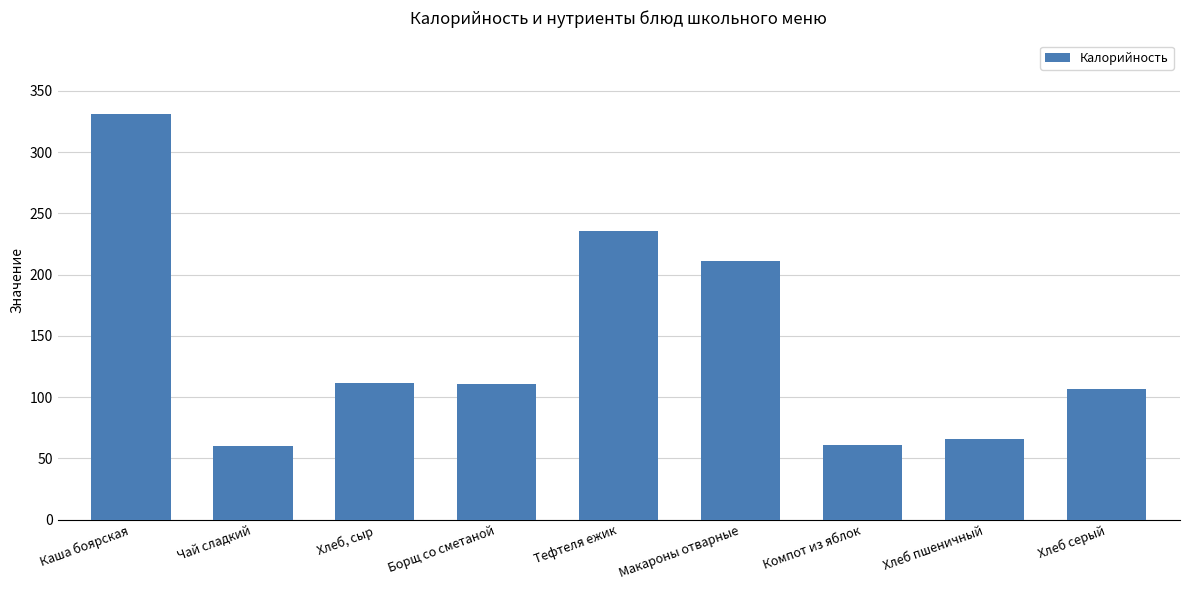

What is the maximum value shown in the chart?

331.6